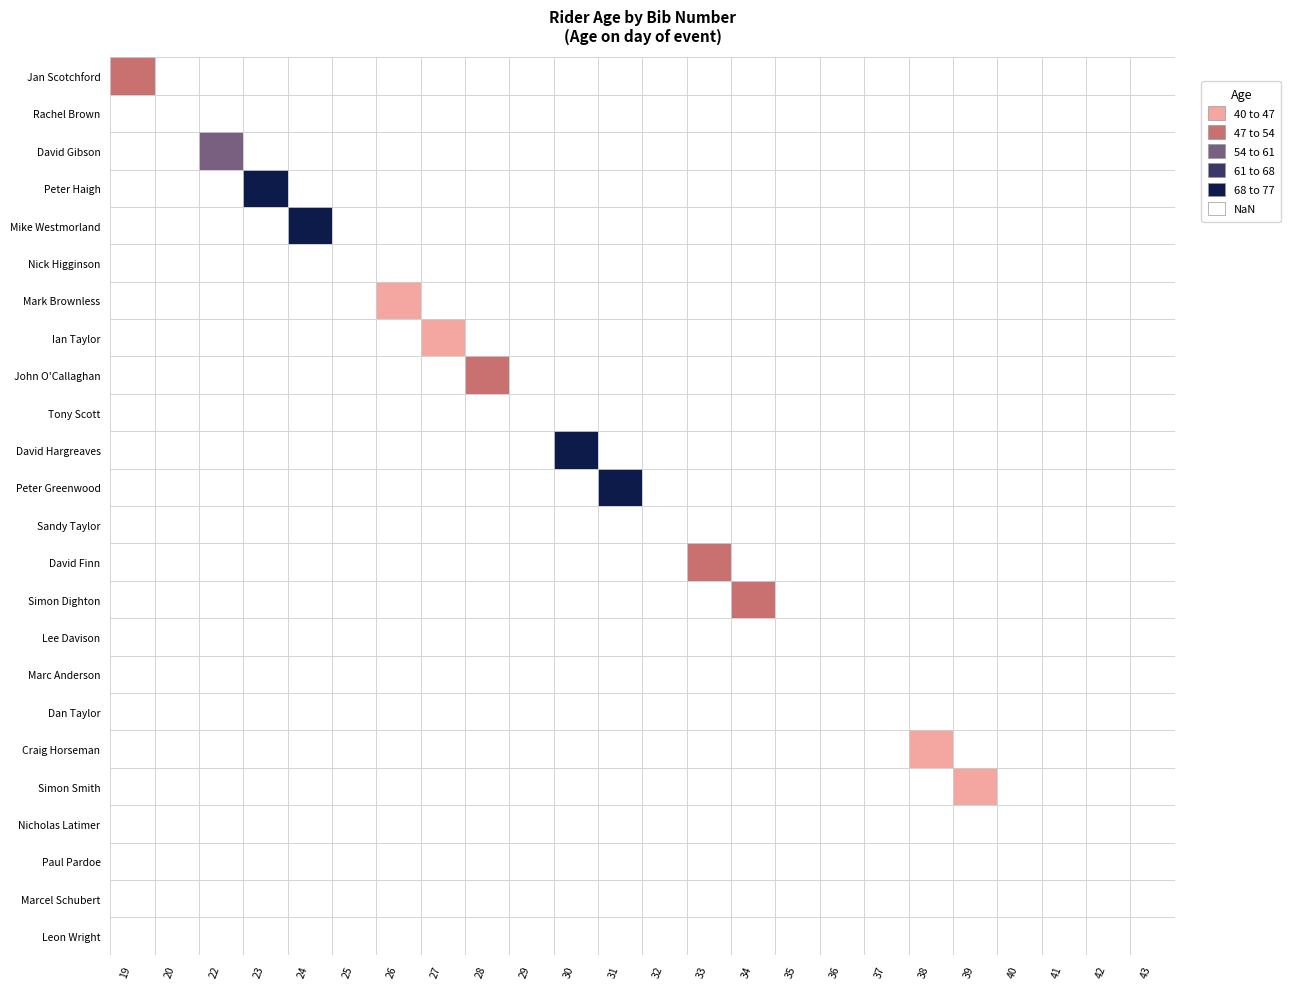

Count the number of categories in the chart.

24